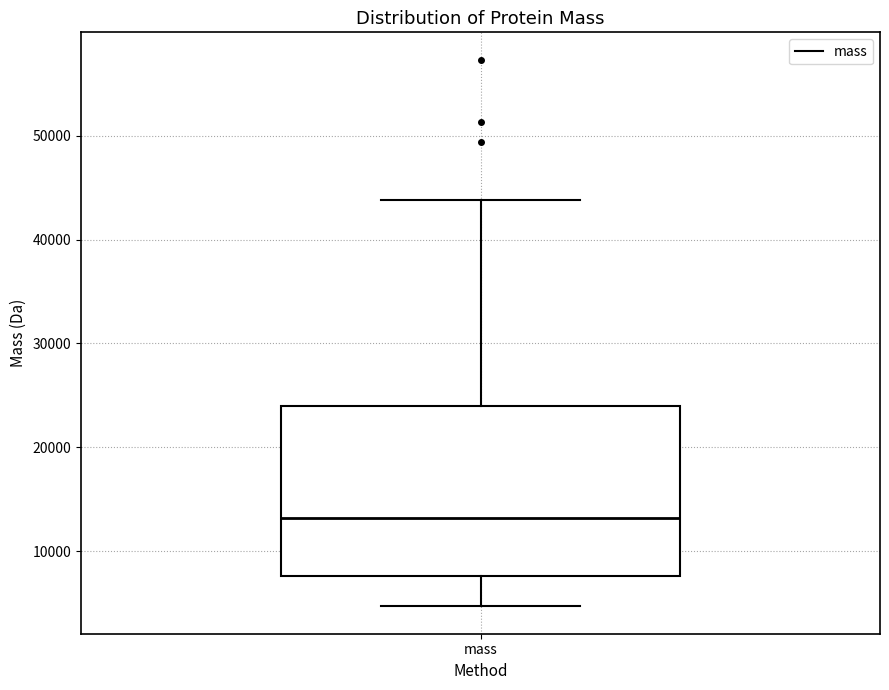

Transcribe this box plot: give where the median line is, the range the box spans, and where the two whiskers end, as read against the y-axis. The values are not printed on the chart, so give them approximately, as read against the axis.

median 13000, box 8000 to 24000, whiskers 5000 to 44000